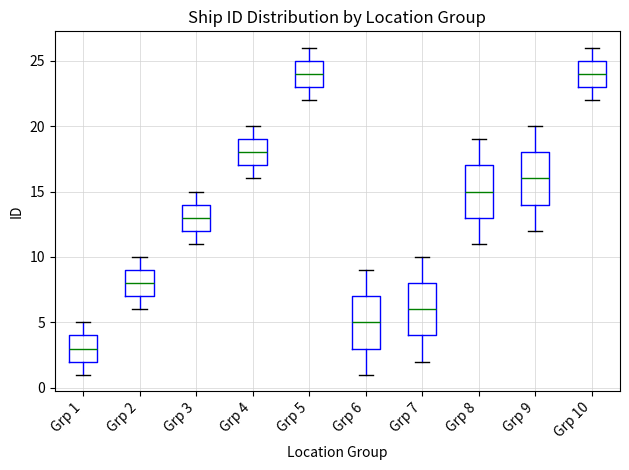

Reading left to right, transcribe this box plot: for each box, give where its median line is, the range the box spans, and where its two whiskers end, as read against the y-axis. The values are not printed on the chart, so give them approximately, as read against the axis.

Grp 1: median 3, box 2 to 4, whiskers 1 to 5
Grp 2: median 8, box 7 to 9, whiskers 6 to 10
Grp 3: median 13, box 12 to 14, whiskers 11 to 15
Grp 4: median 18, box 17 to 19, whiskers 16 to 20
Grp 5: median 24, box 23 to 25, whiskers 22 to 26
Grp 6: median 5, box 3 to 7, whiskers 1 to 9
Grp 7: median 6, box 4 to 8, whiskers 2 to 10
Grp 8: median 15, box 13 to 17, whiskers 11 to 19
Grp 9: median 16, box 14 to 18, whiskers 12 to 20
Grp 10: median 24, box 23 to 25, whiskers 22 to 26